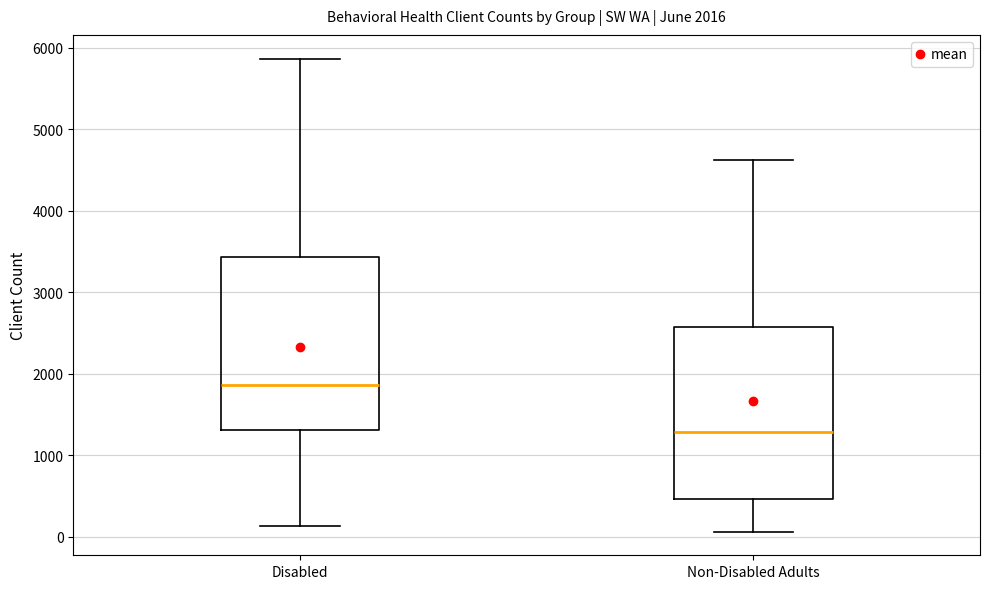

Which box has the lowest median line?

Non-Disabled Adults